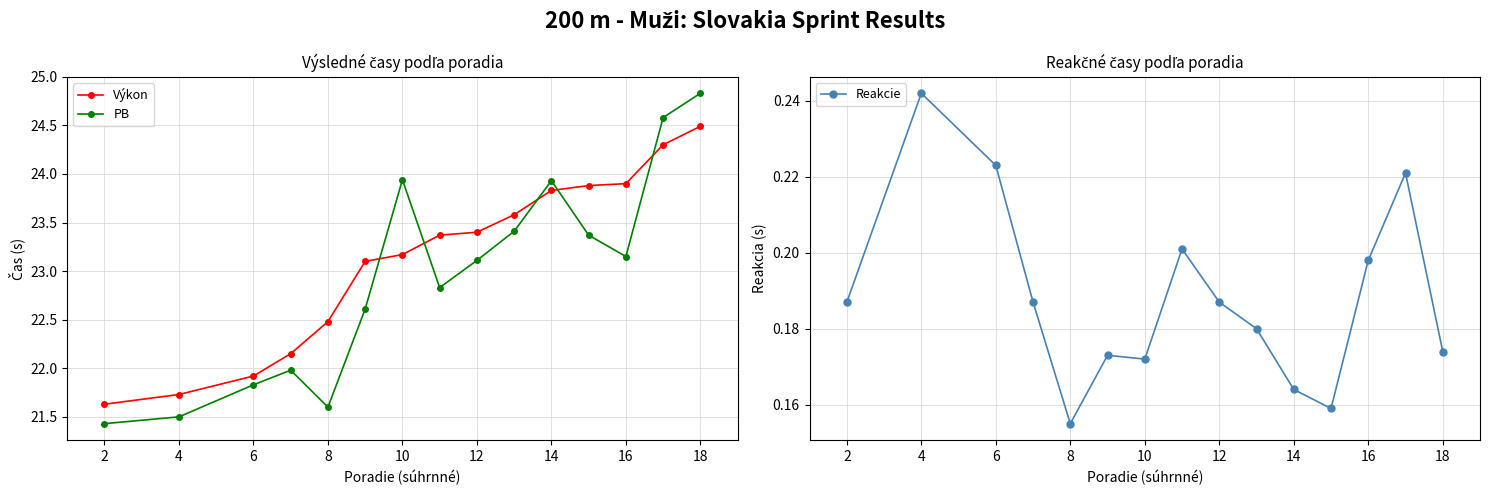

What is the average value of the Výkon series?

23.1